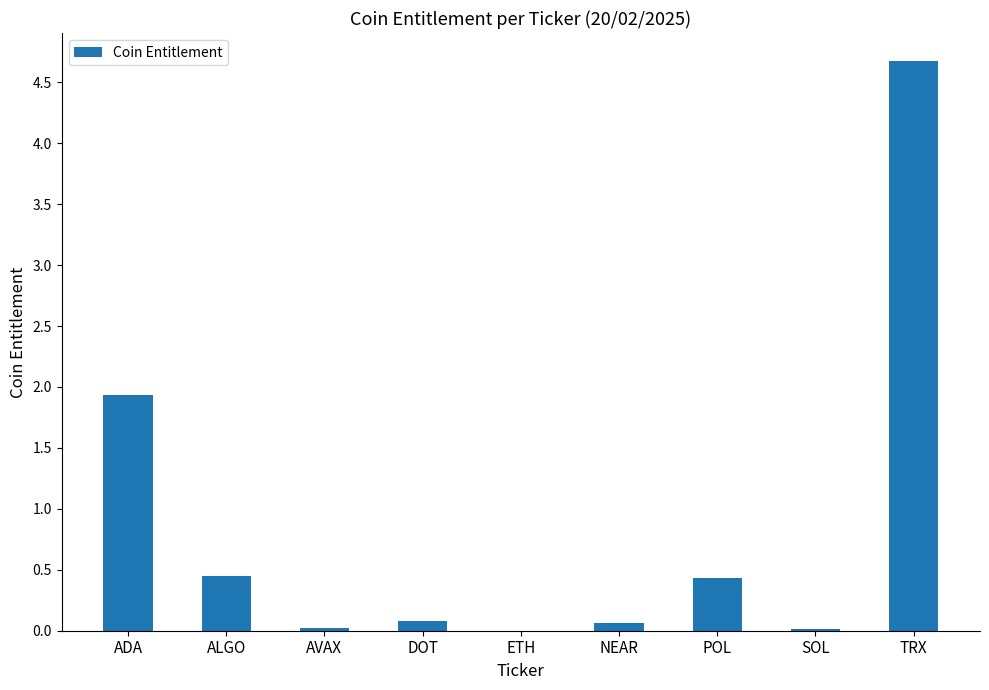

What is the sum of the values at TRX and DOT?

4.7